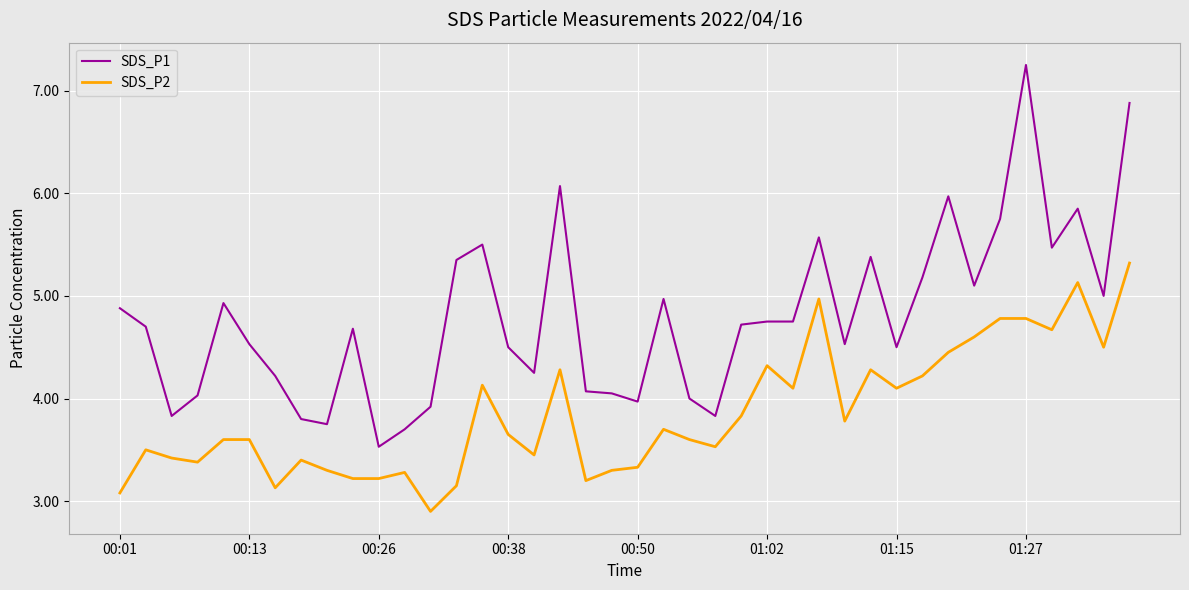

What is the difference between the maximum and minimum values in the SDS_P1 series?

3.7